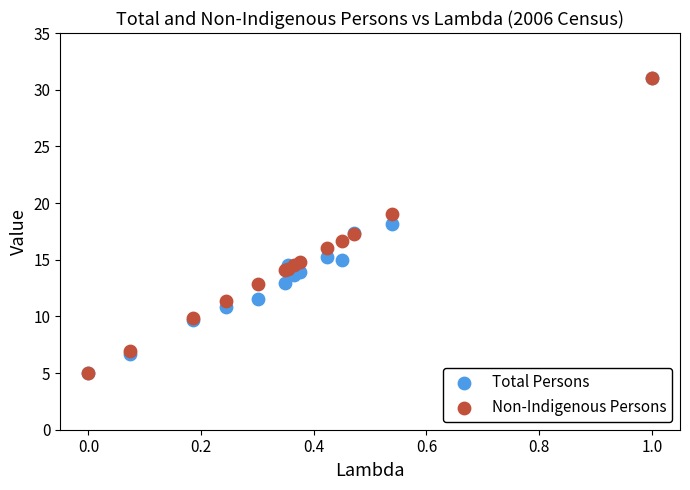

What are all the series names shown in the legend?

Total Persons, Non-Indigenous Persons